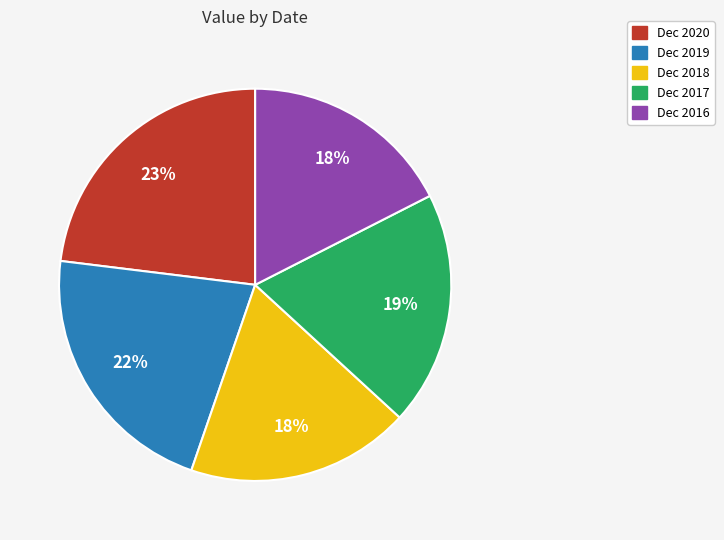

What is the largest slice in the pie chart?

Dec 2020